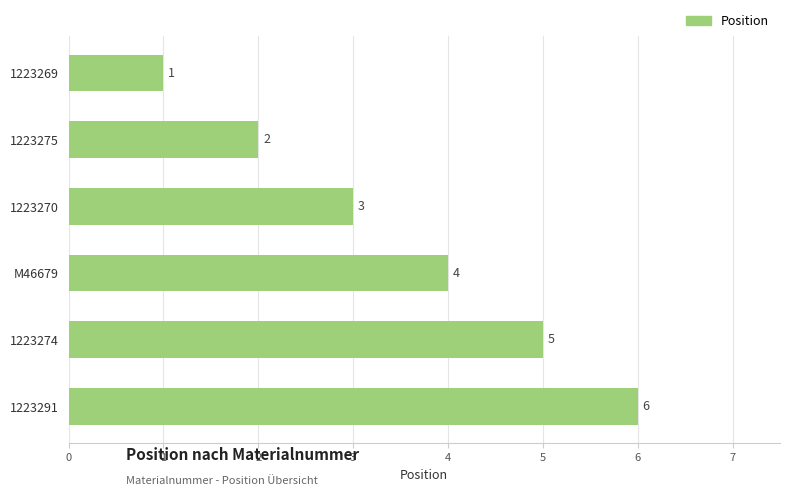

Between 1223269 and 1223270, which is larger?

1223270